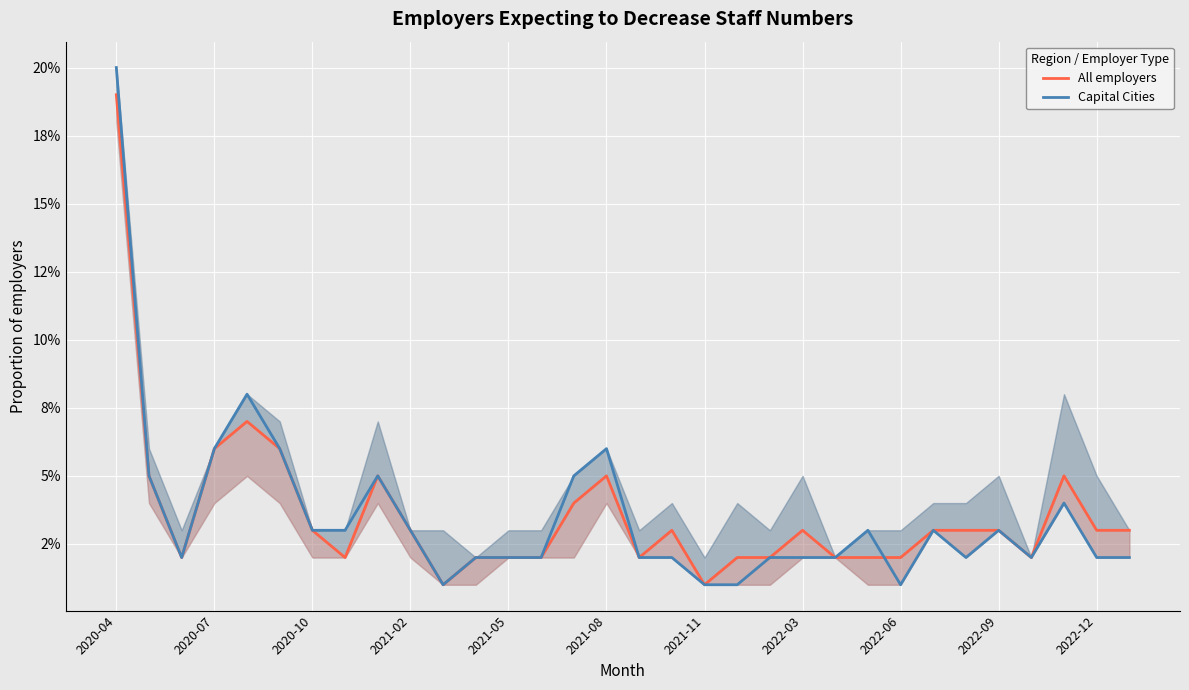

Is it true that Capital Cities equals 0.0 at 23?

False